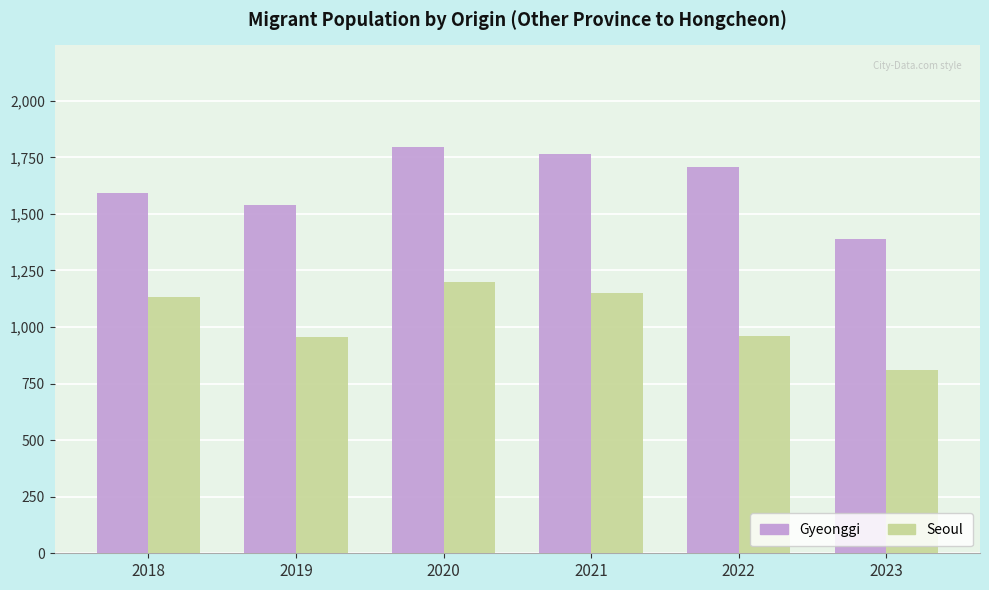

Read the Gyeonggi value at 2019, to the nearest 5.

1540